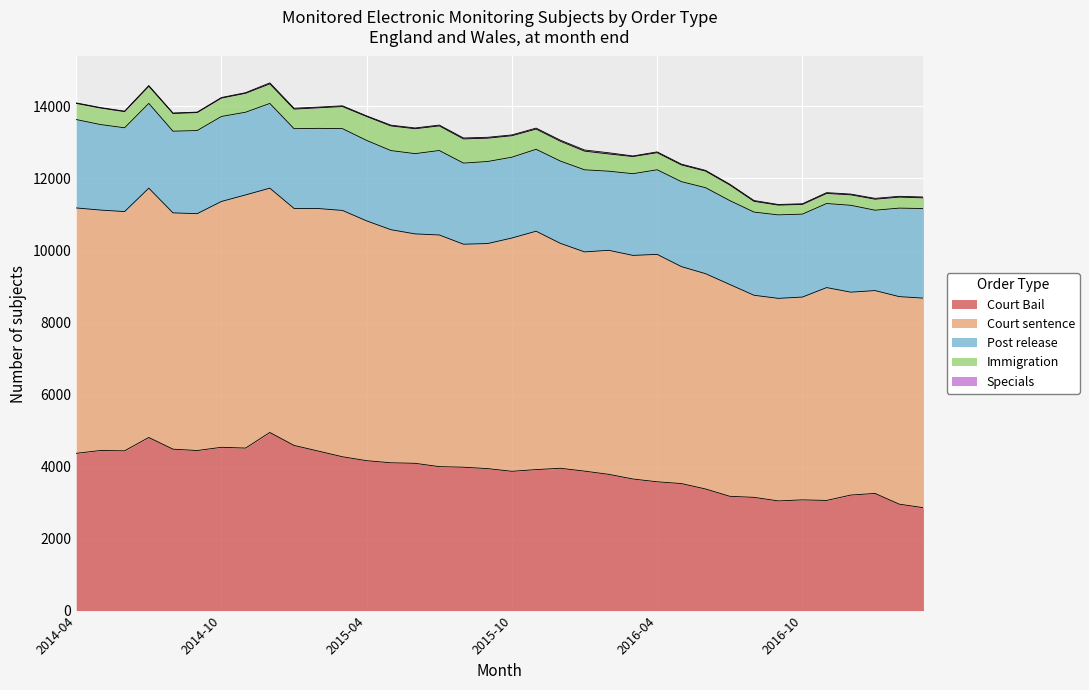

True or false: Immigration and Specials intersect in this chart.

False